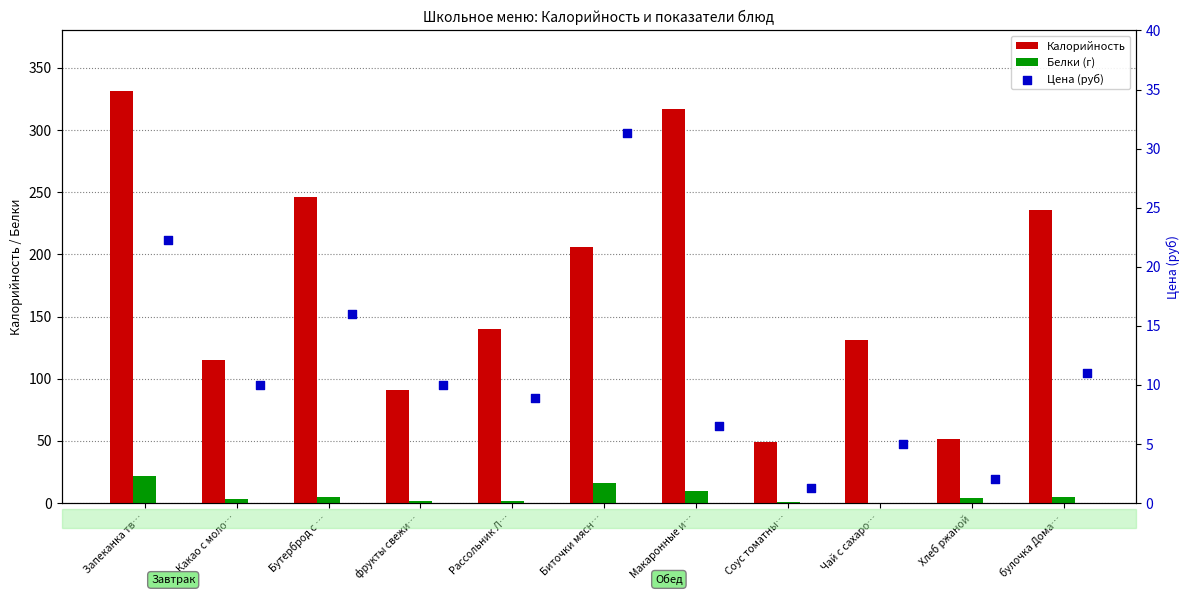

Which series has the largest Y range (max minus min)?

Калорийность